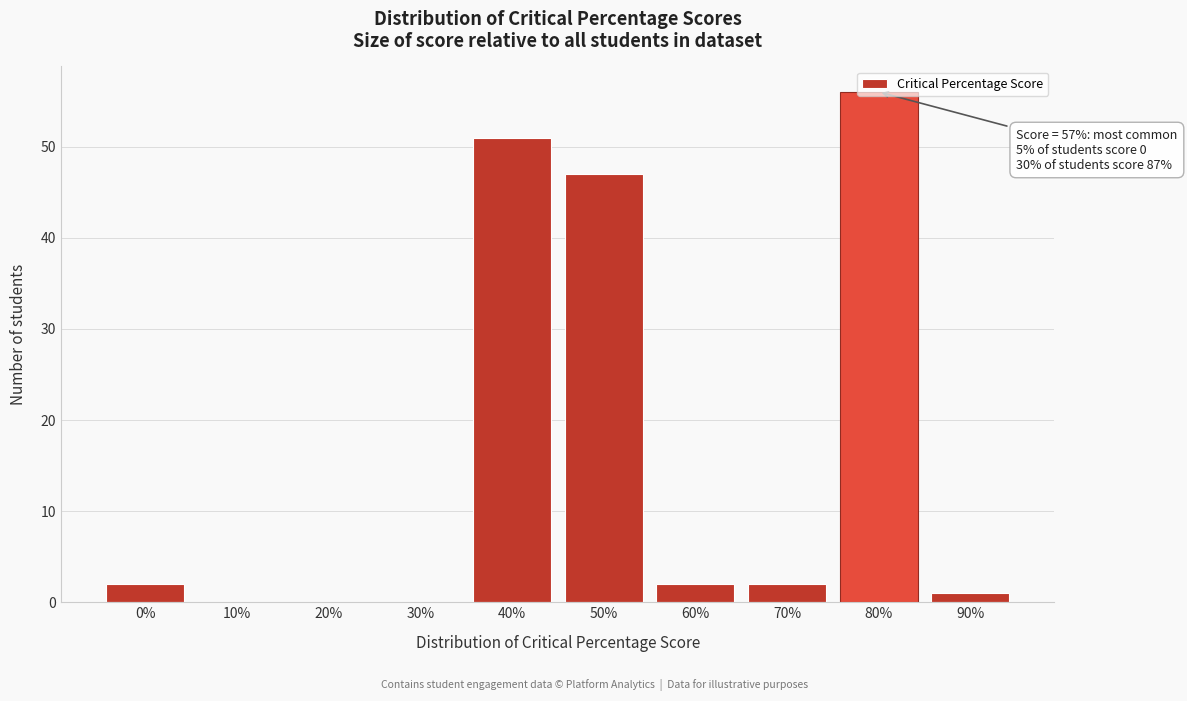

What is the change in value from 50% to 80%?

+9